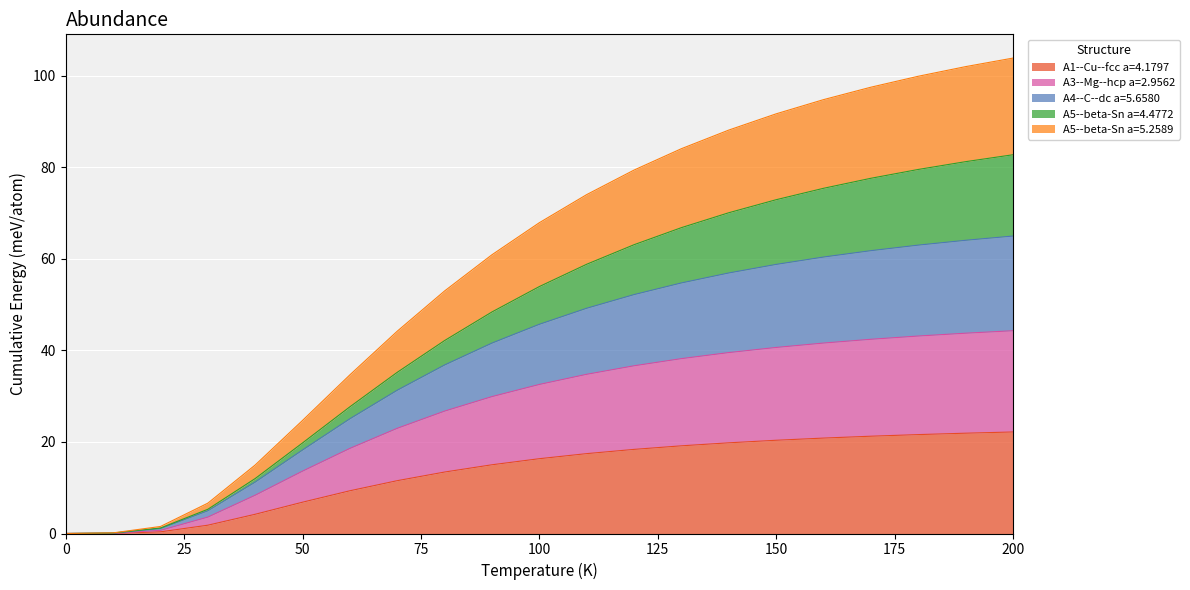

What is the highest value of the A1--Cu--fcc a=4.1797 series?

22.2